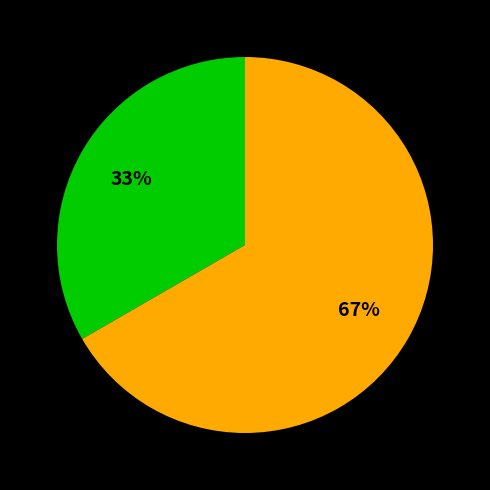

To the nearest percent, what is the average slice percentage?

50%